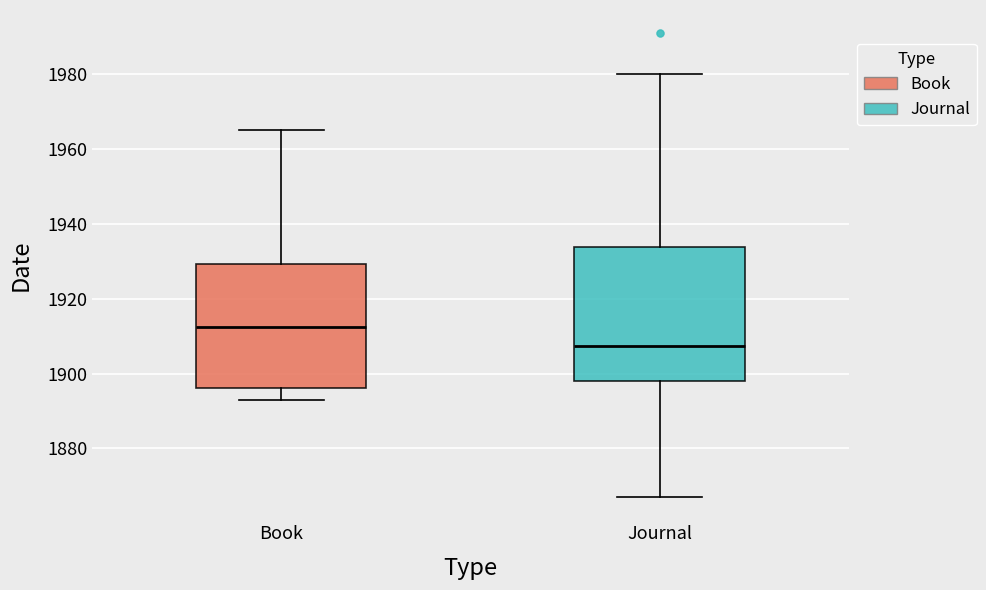

Which box's median line is the highest?

Book